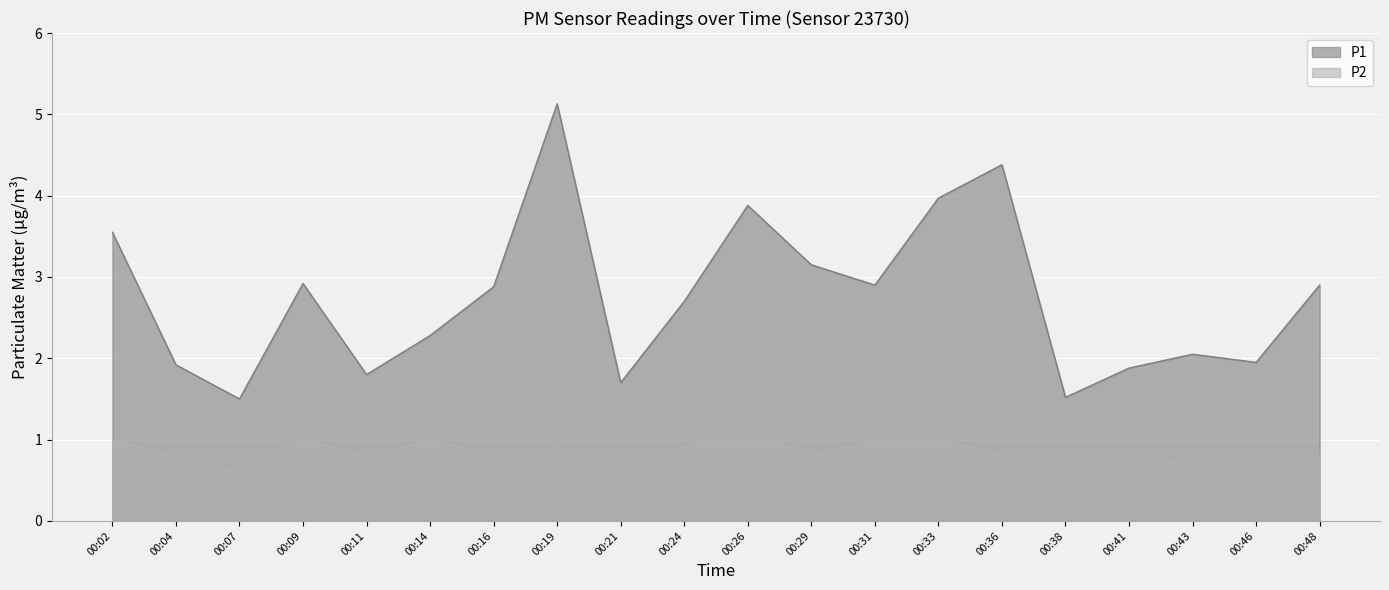

List the series in order of their overall mean, lowest first.

P2, P1